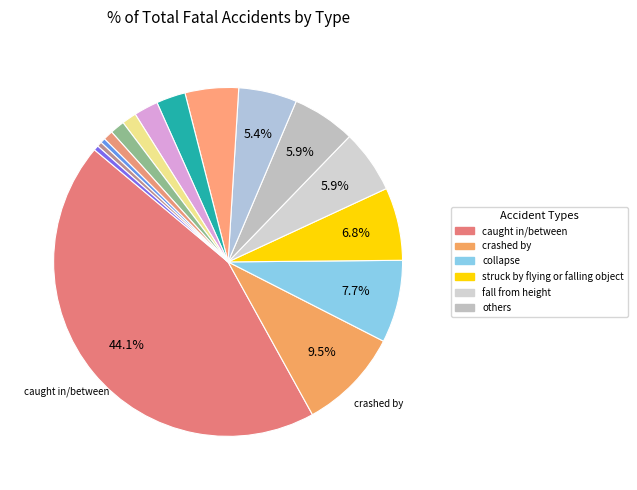

To the nearest percent, what is the average slice percentage?

6%